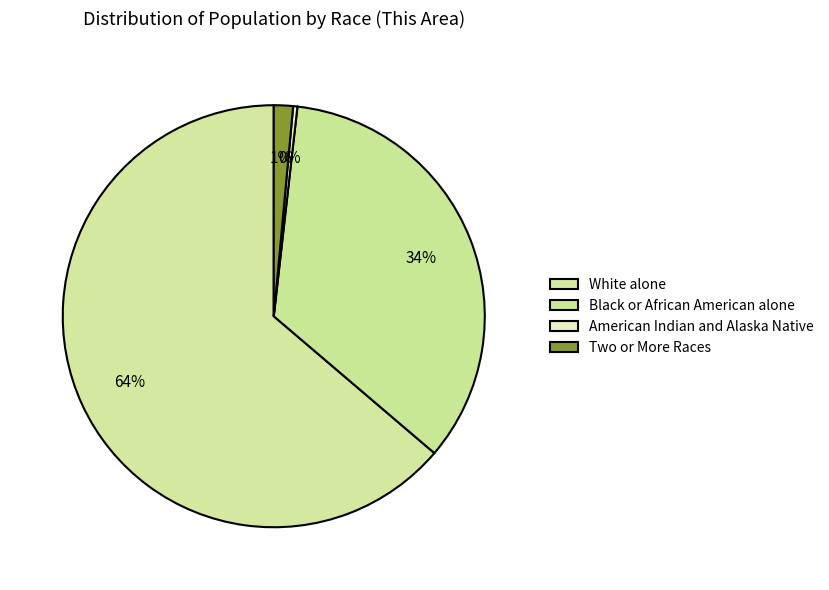

Which slice is the smallest?

American Indian and Alaska Native